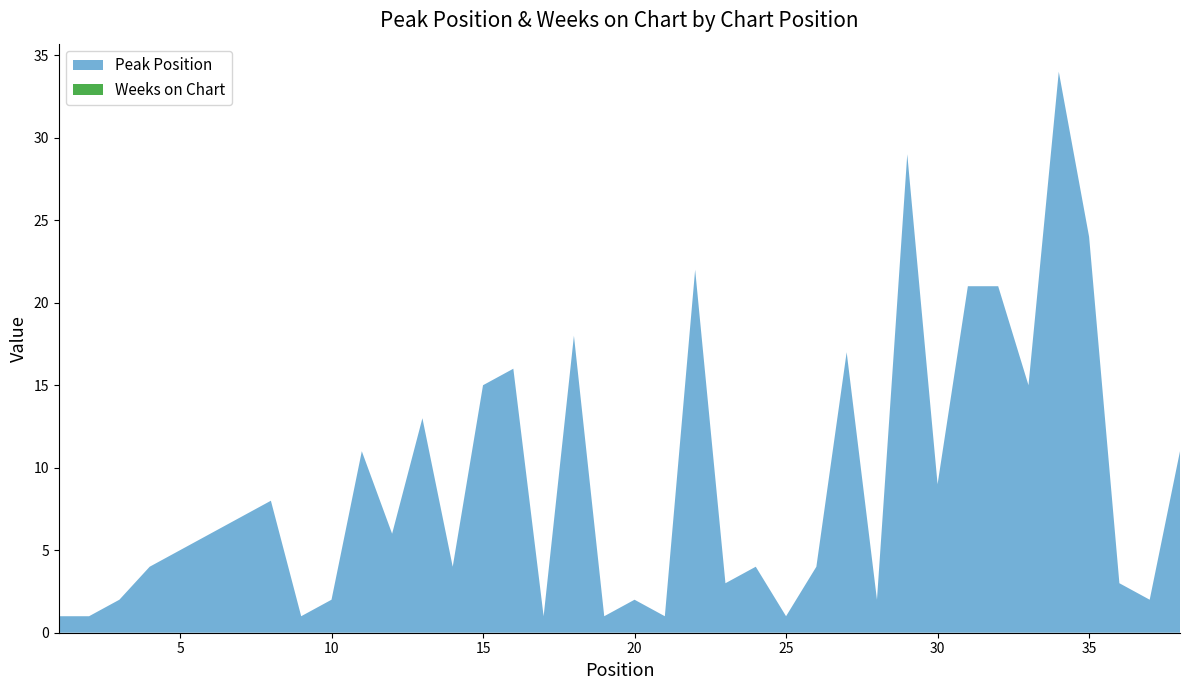

Reading left to right, extract all data points from this chart.

Peak Position: 1	1	2	4	5	6	7	8	1	2	11	6	13	4	15	16	1	18	1	2	1	22	3	4	1	4	17	2	29	9	21	21	15	34	24	3	2	11
Weeks on Chart: 0	0	0	0	0	0	0	0	0	0	0	0	0	0	0	0	0	0	0	0	0	0	0	0	0	0	0	0	0	0	0	0	0	0	0	0	0	0